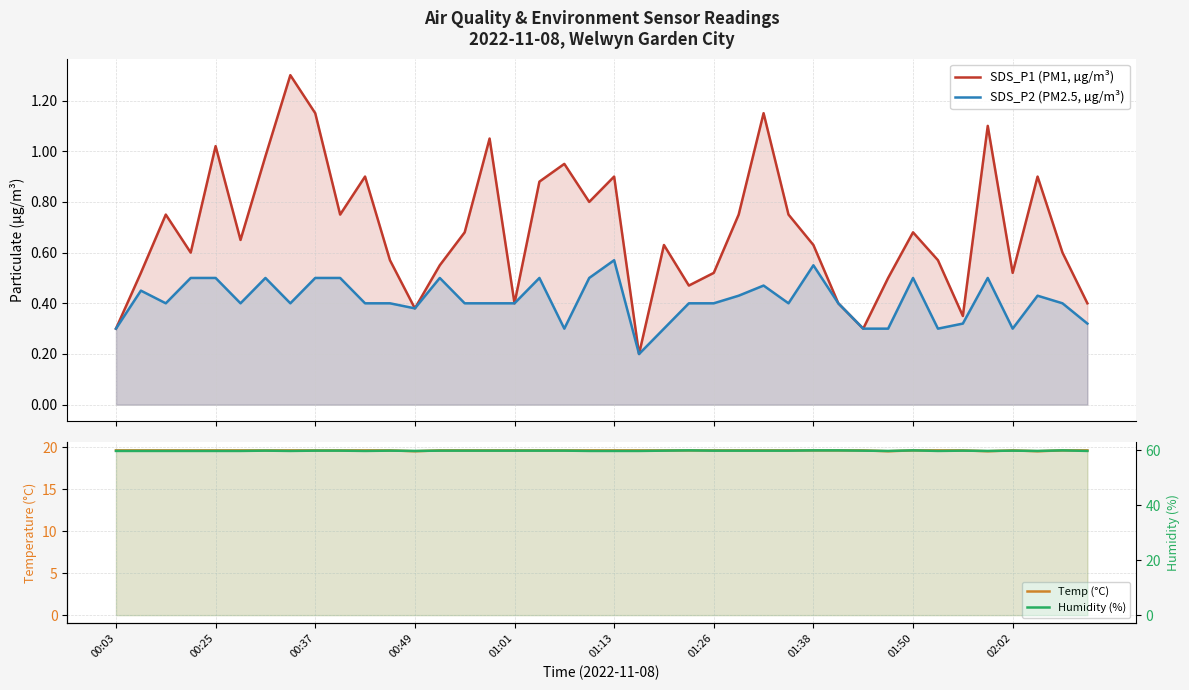

At which category is the sum across all series the highest?

00:37